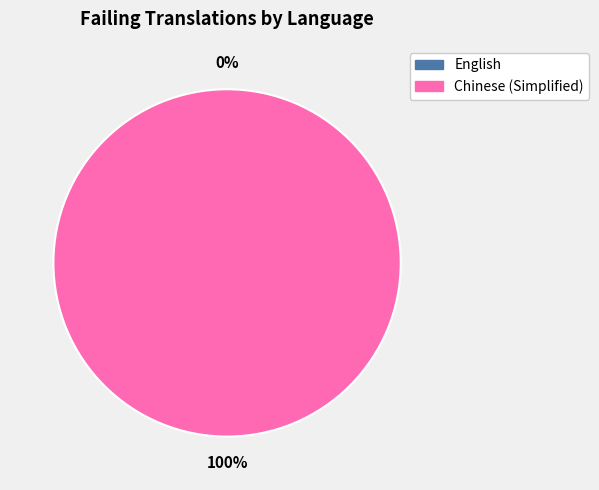

To the nearest percent, what portion does Chinese (Simplified) represent?

100%